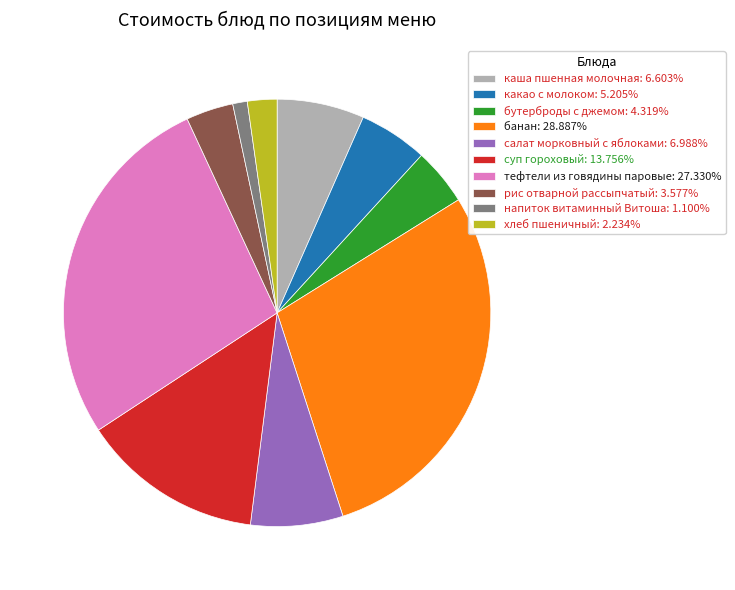

Combined, do тефтели из говядины паровые: 27.330% and напиток витаминный Витоша: 1.100% account for over 50%?

No